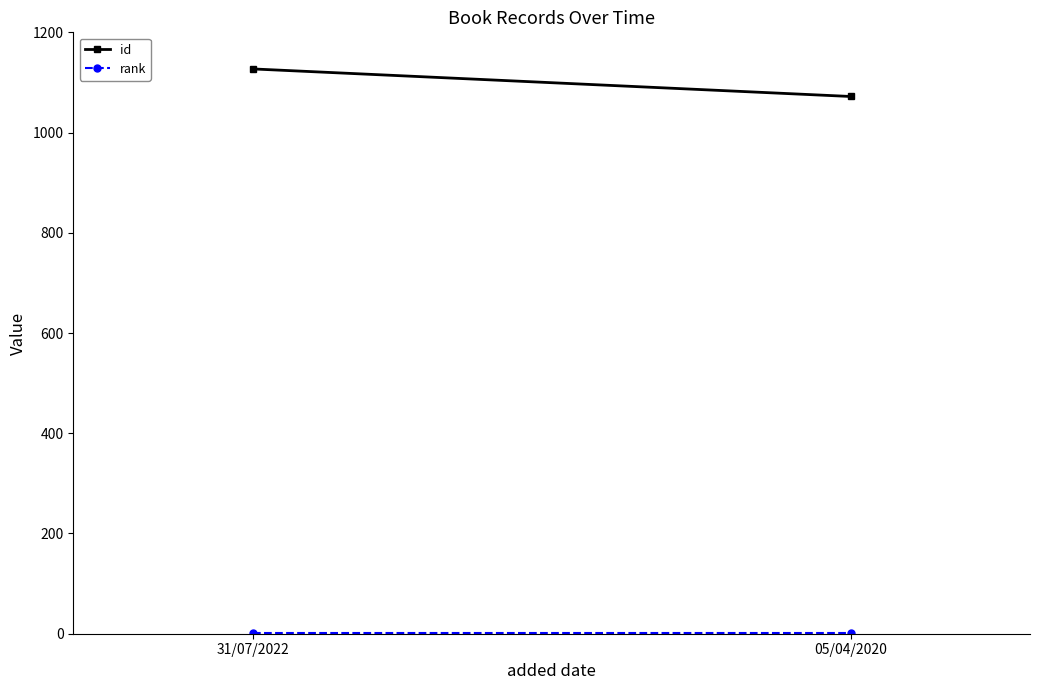

The value of rank at 31/07/2022 is 2. True or false?

False